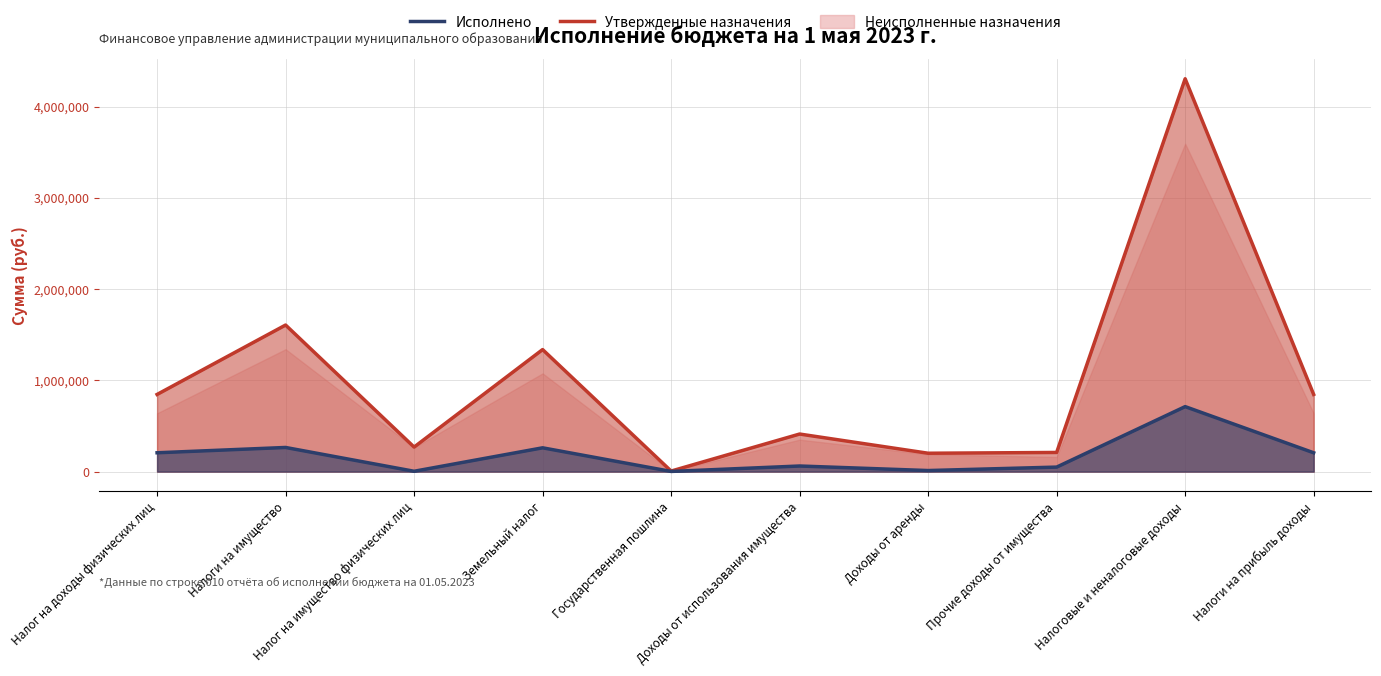

At which category does Исполнено reach its first local peak?

Налоги на имущество